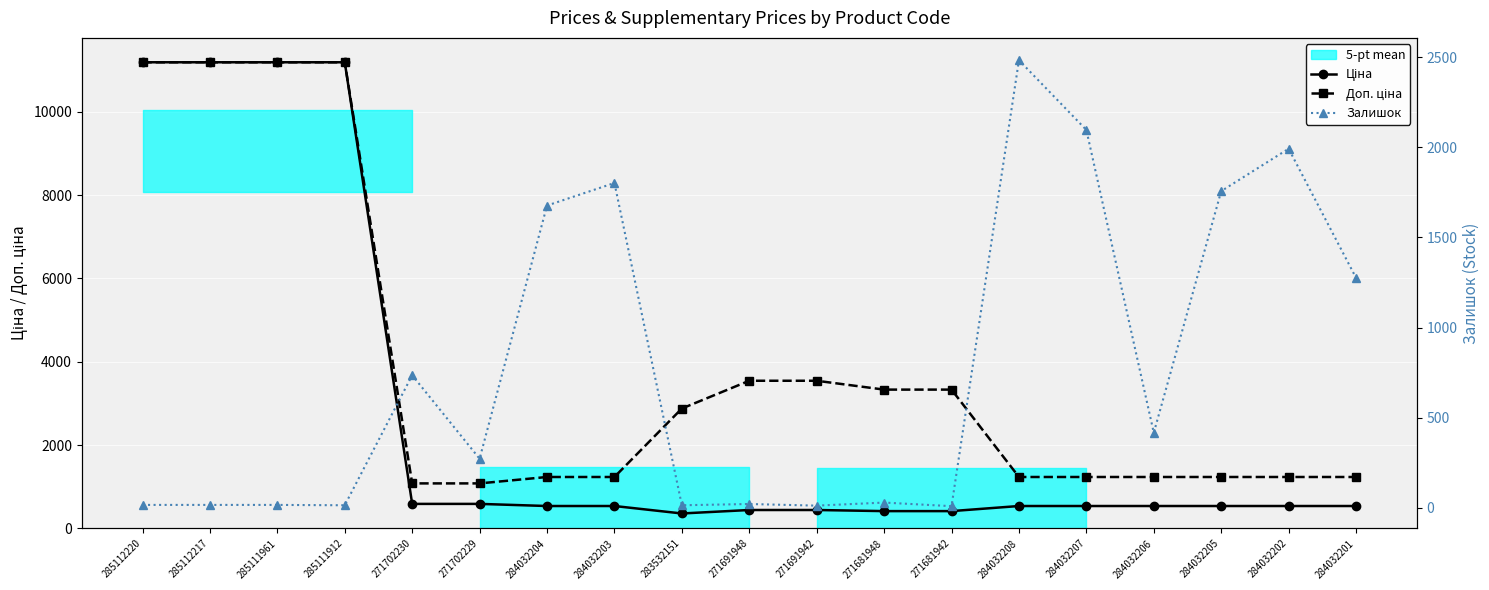

What is the average value of the Залишок series?

771.8